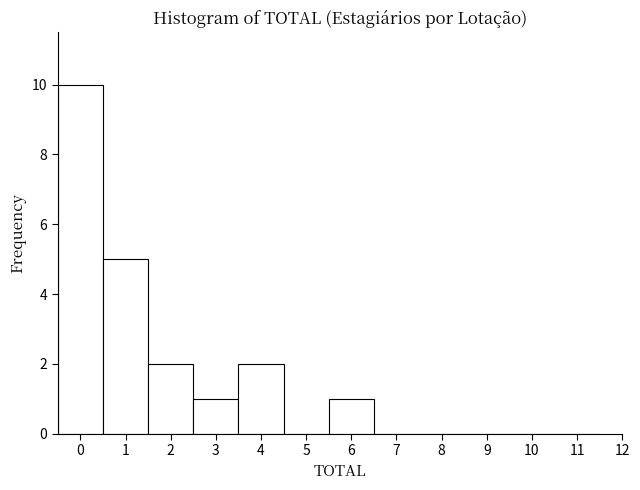

Over which range of the x-axis is the bar tallest?

-0.5 to 0.5